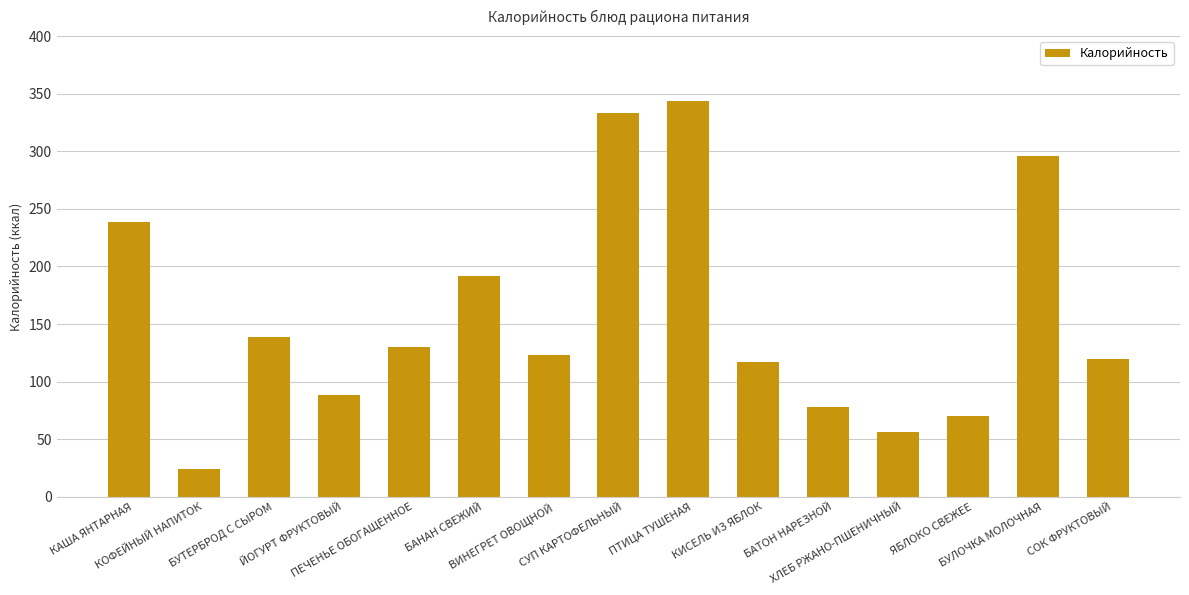

What value does the data have at БАНАН СВЕЖИЙ?

192.0